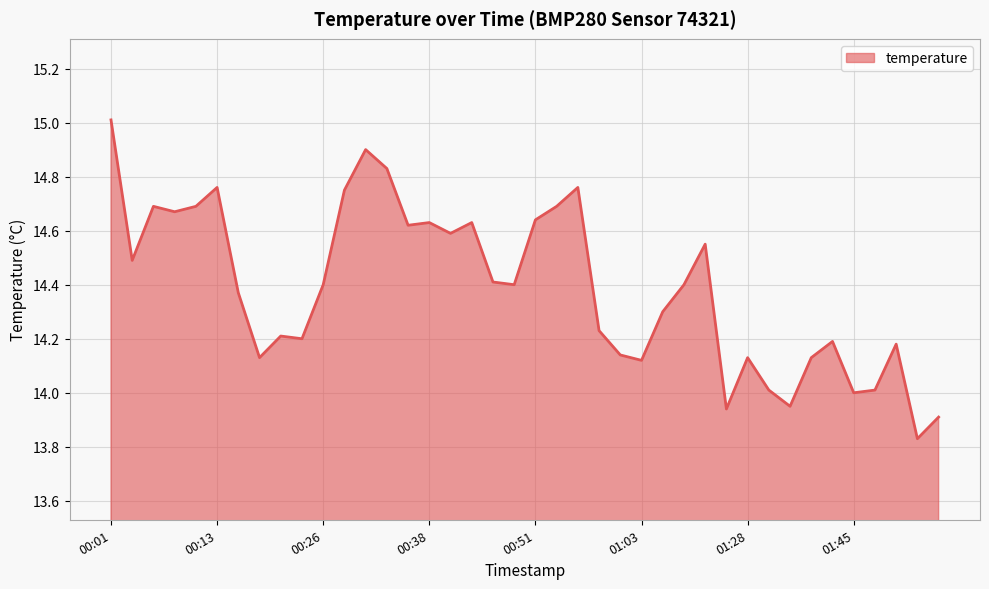

What is the greatest value displayed?

15.0